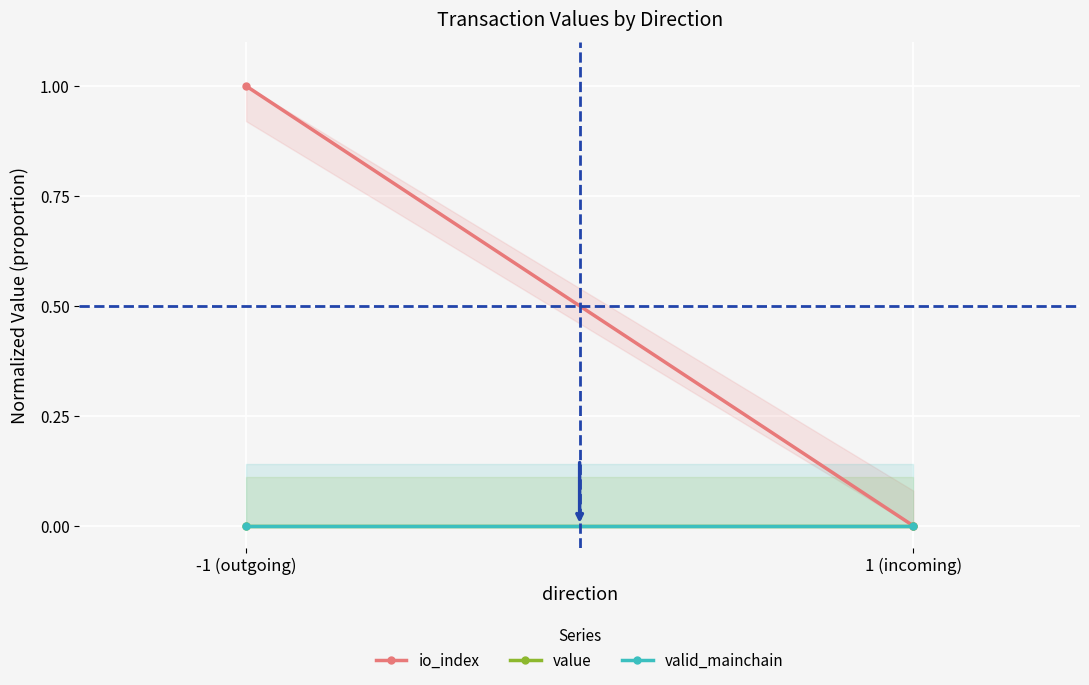

What is the maximum value for io_index?

1